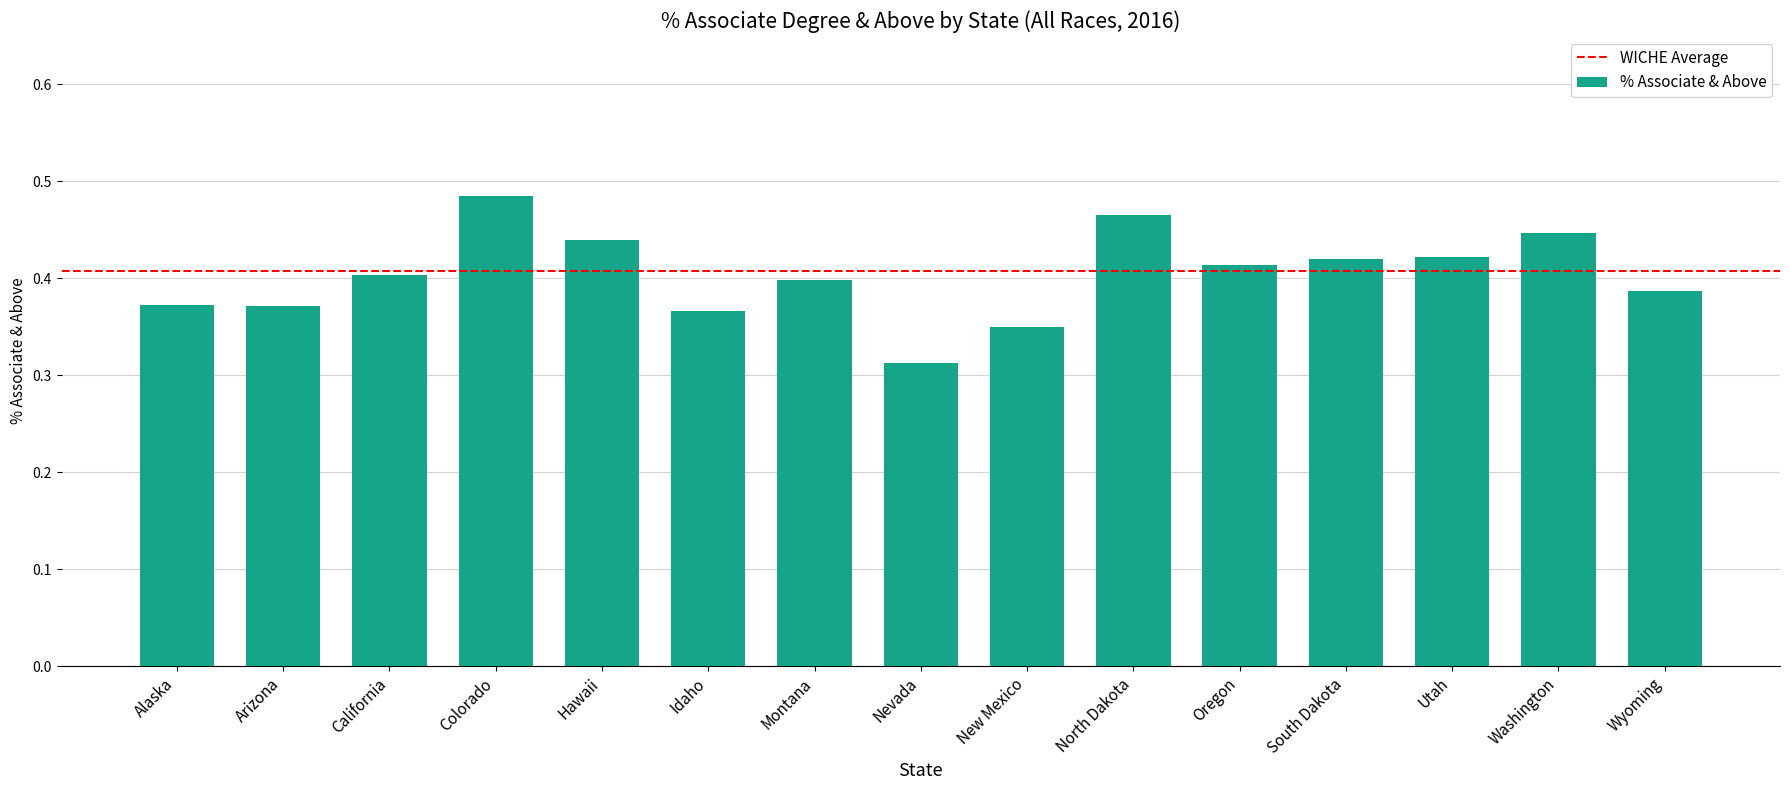

Where is the data nearest to the value 0?

Nevada